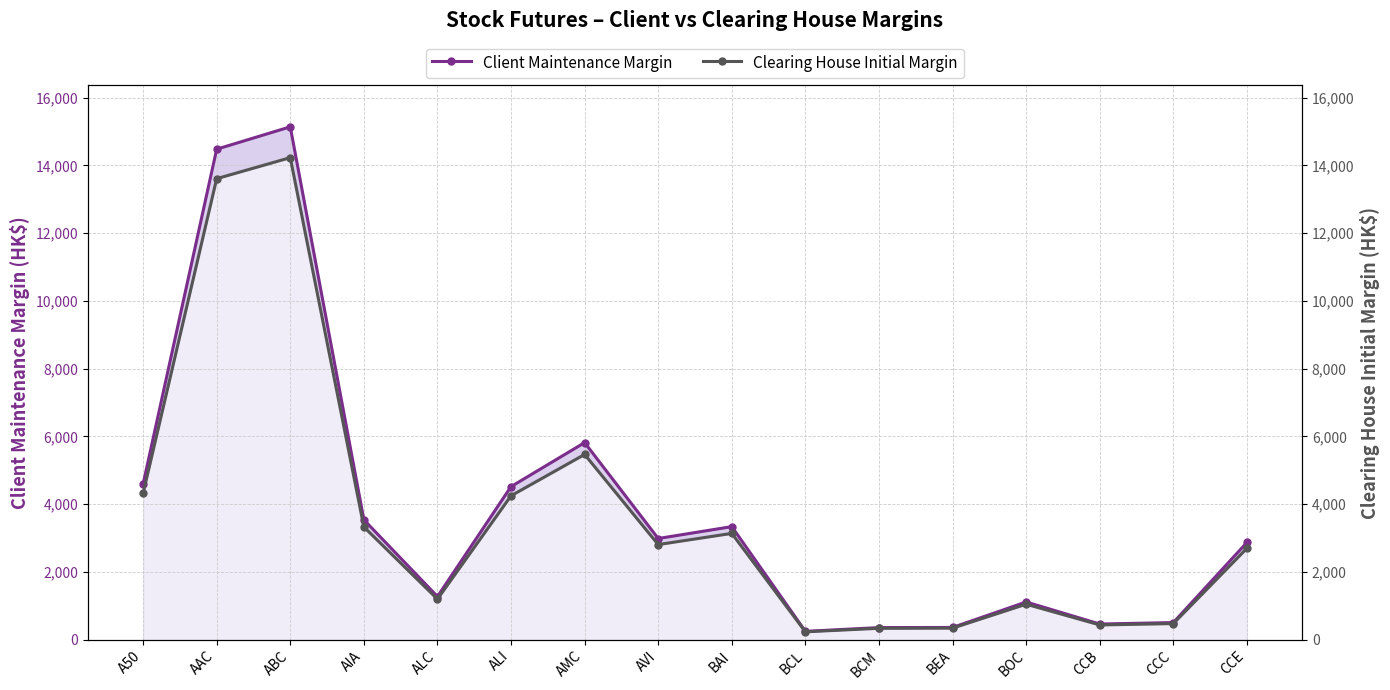

Reading left to right, extract all data points from this chart.

Client Maintenance Margin: 4596	14480	15140	3542	1276	4521	5820	2989	3340	249	360	364	1116	465	508	2872
Clearing House Initial Margin: 4320	13610	14230	3330	1200	4250	5470	2810	3140	235	339	343	1050	438	478	2700